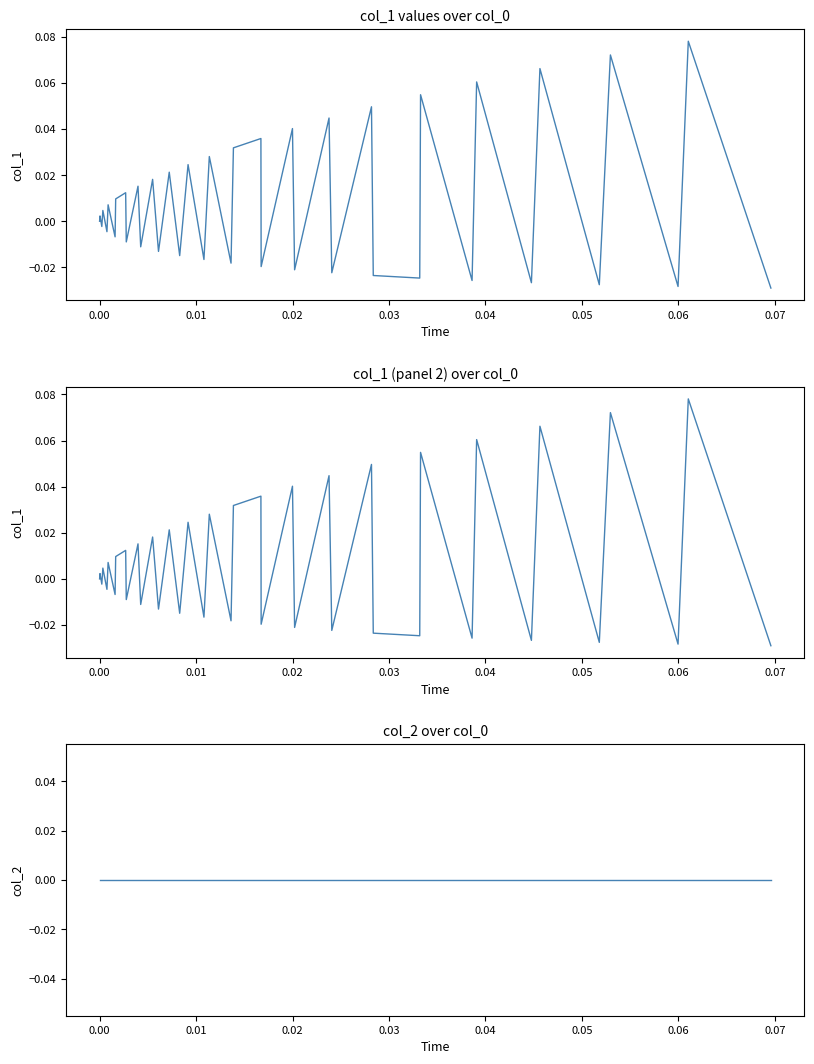

At how many categories does at least one series exceed 0?

20